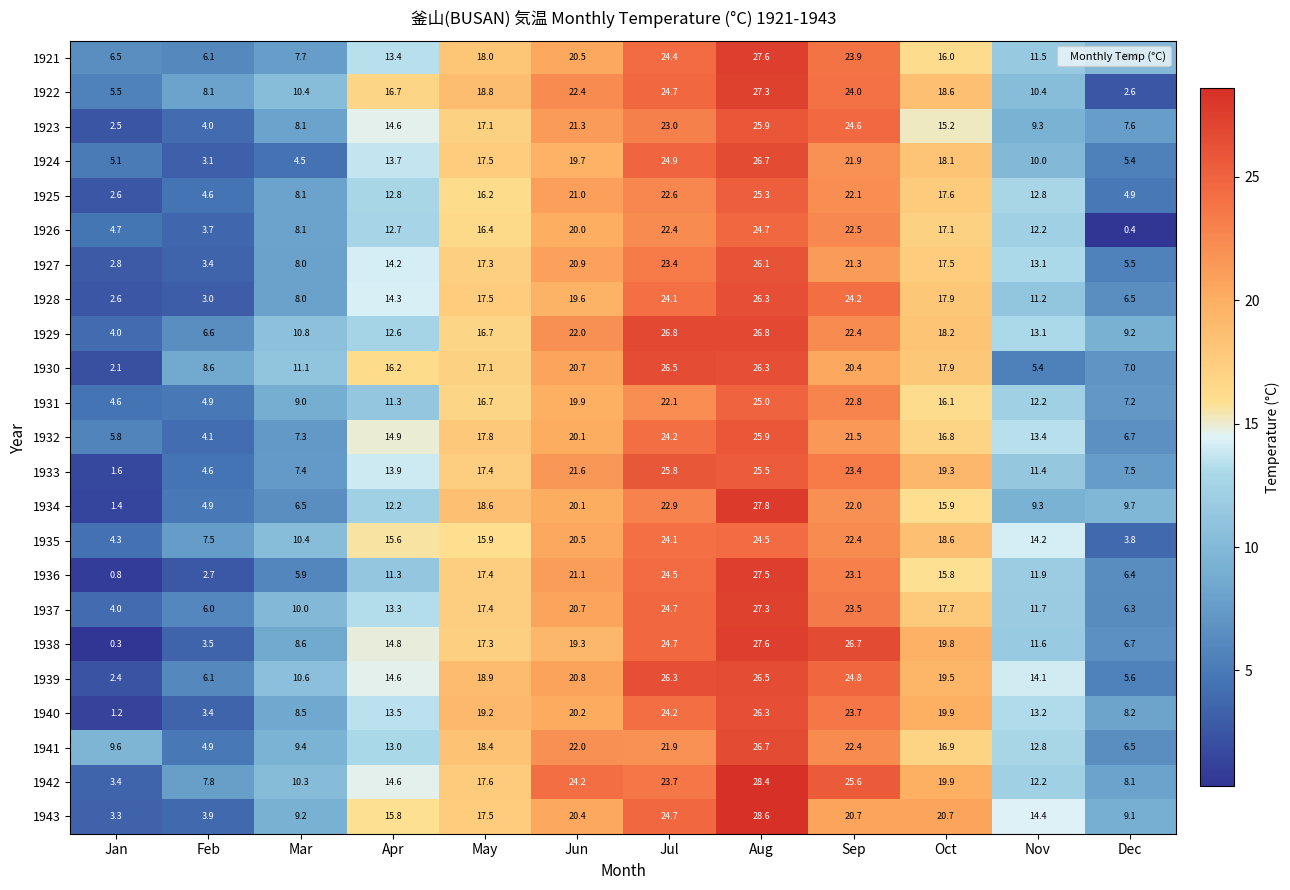

Which category has the highest value across all series?

Aug